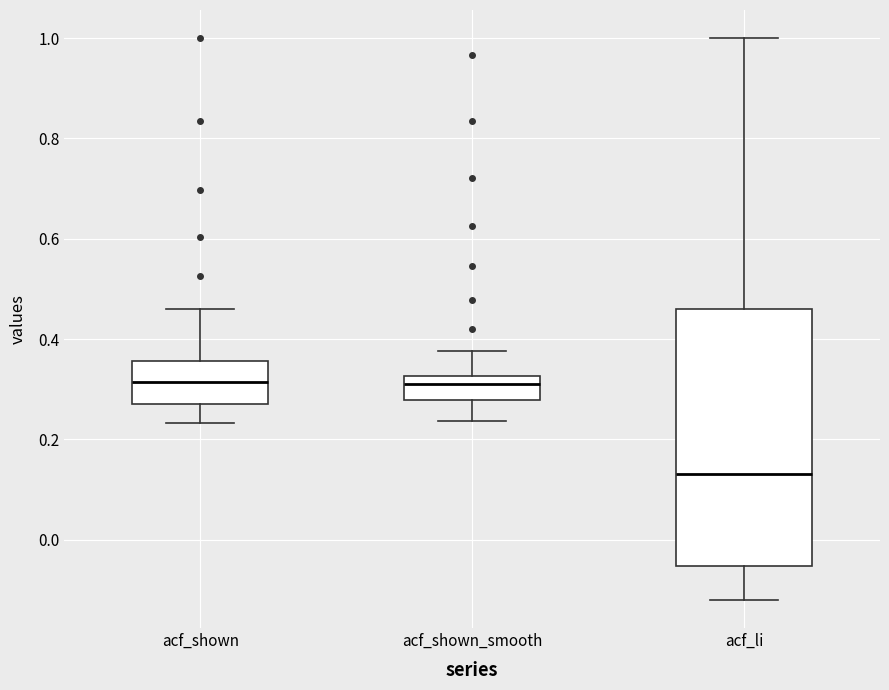

Which box has the lowest median line?

acf_li